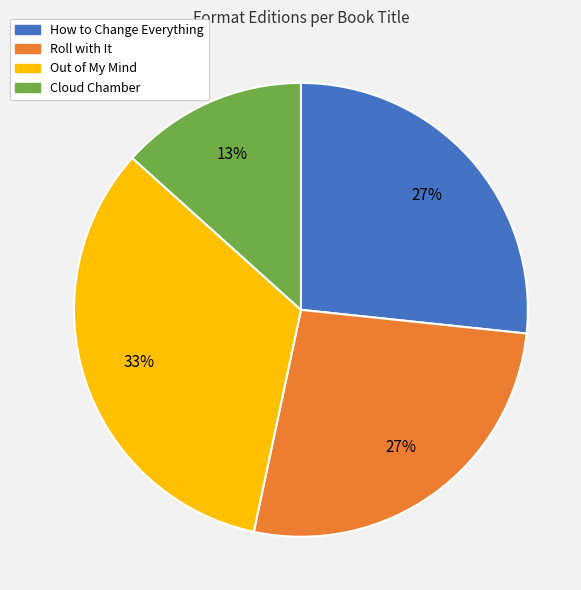

Is it true that How to Change Everything is 27% of the pie?

True